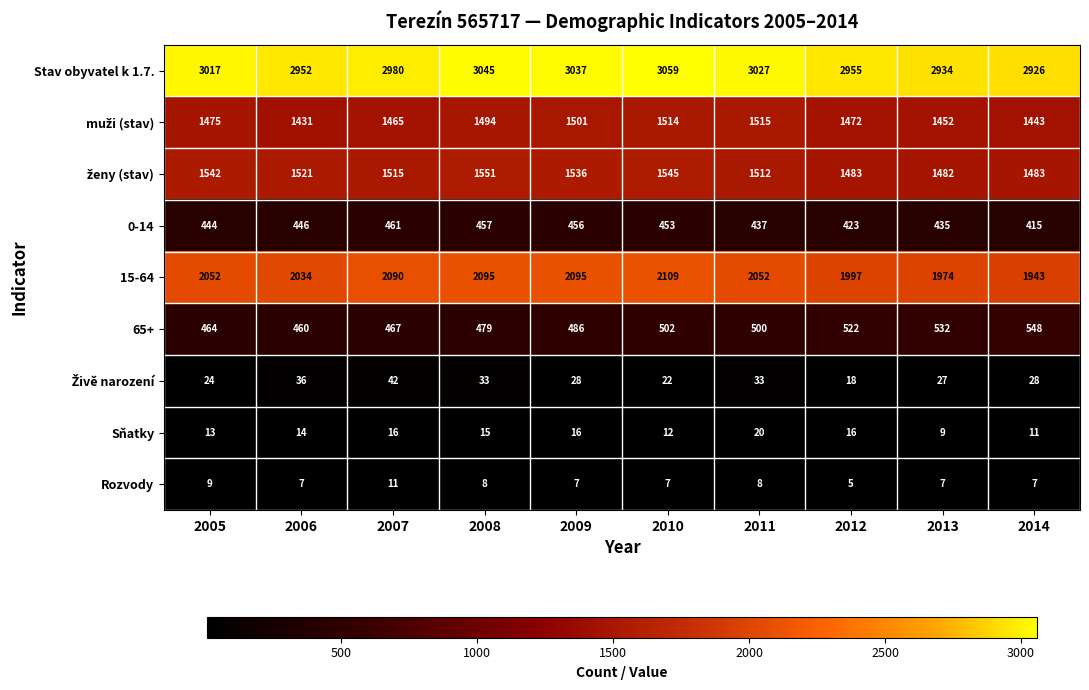

What is the greatest value displayed?

3059